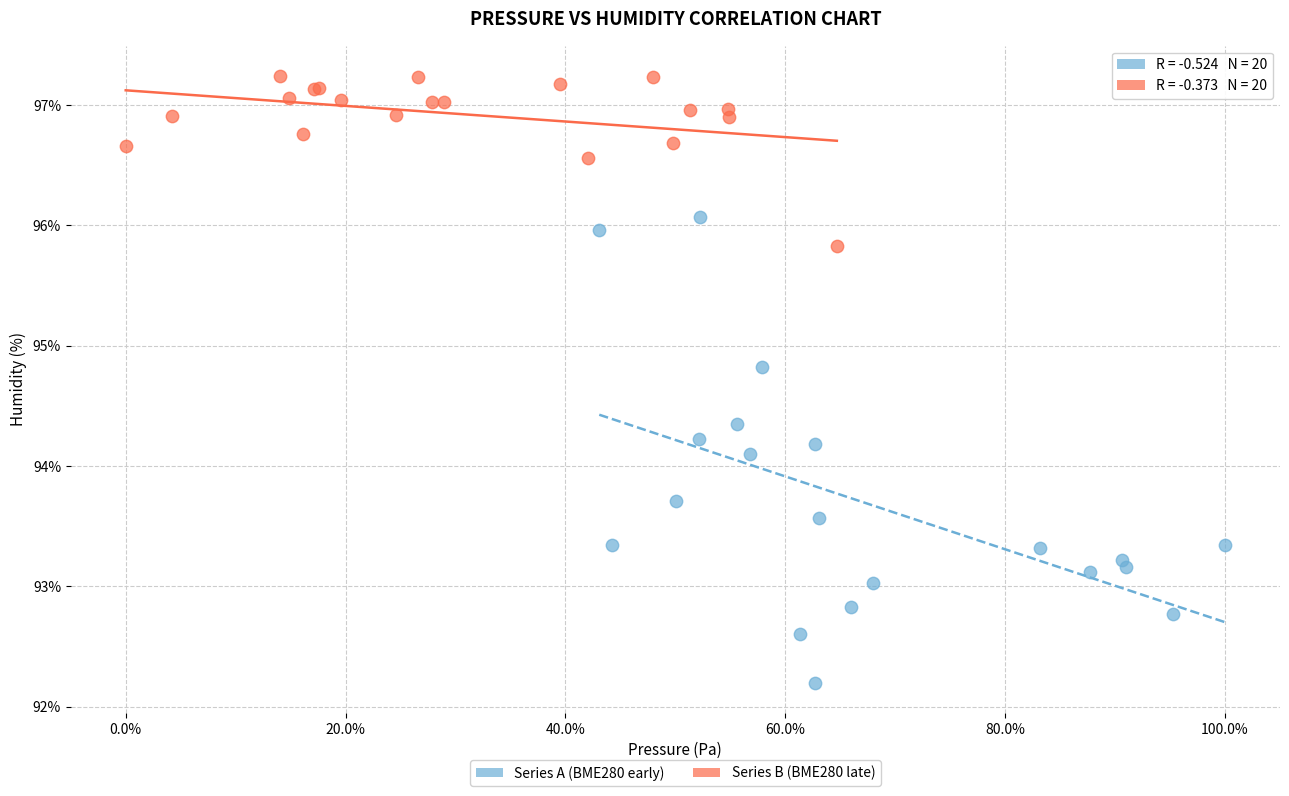

What are all the series names shown in the legend?

Series A (BME280 early), Series B (BME280 late)